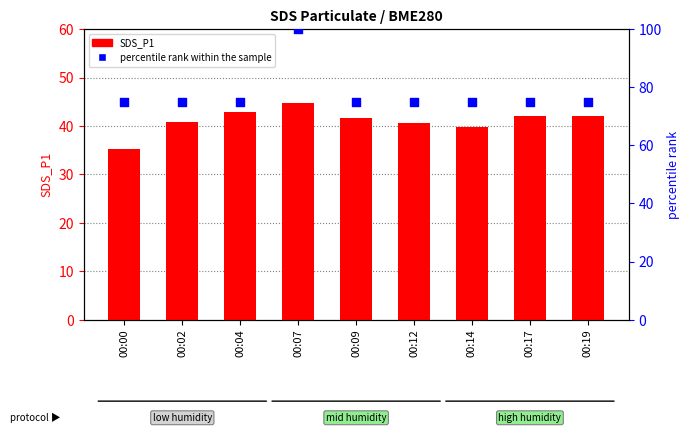

At which category is the sum across all series the highest?

00:07